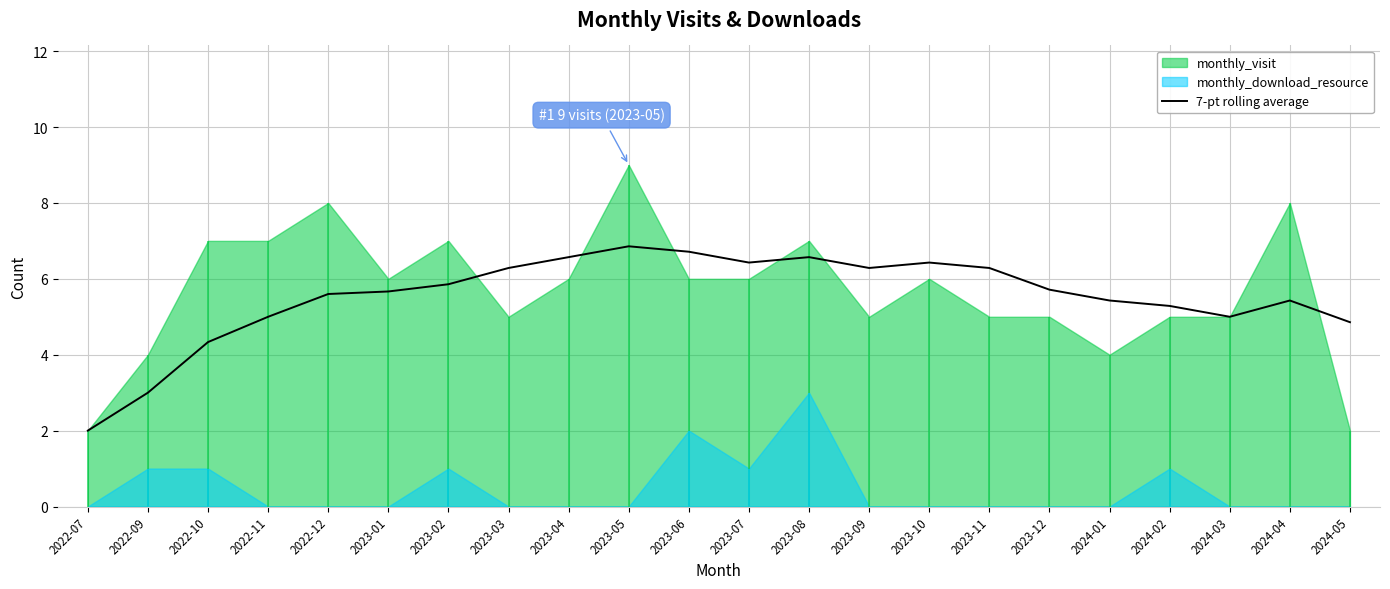

True or false: the data shows 5.0 at 2024-03.

True